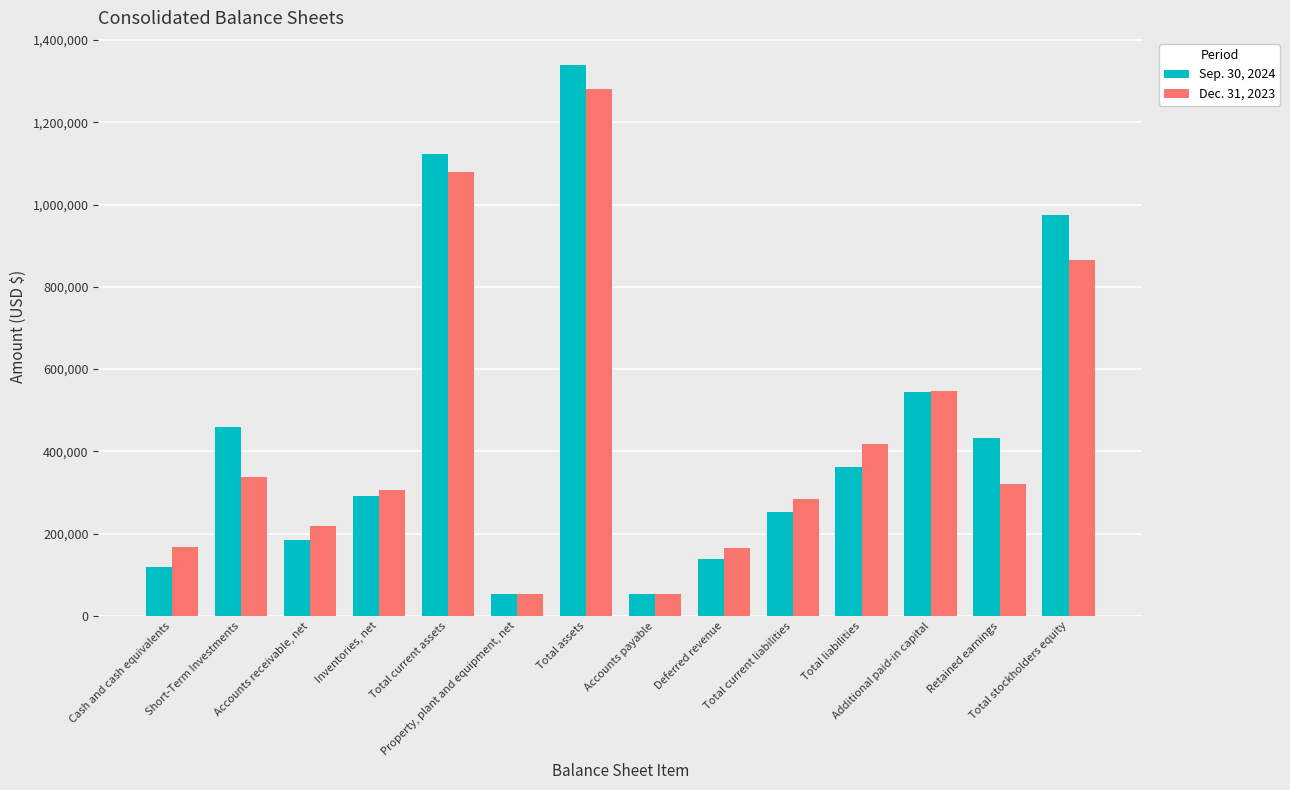

List the labels in order of Dec. 31, 2023 value, largest first.

Total assets, Total current assets, Total stockholders equity, Additional paid-in capital, Total liabilities, Short-Term Investments, Retained earnings, Inventories, net, Total current liabilities, Accounts receivable, net, Cash and cash equivalents, Deferred revenue, Accounts payable, Property, plant and equipment, net